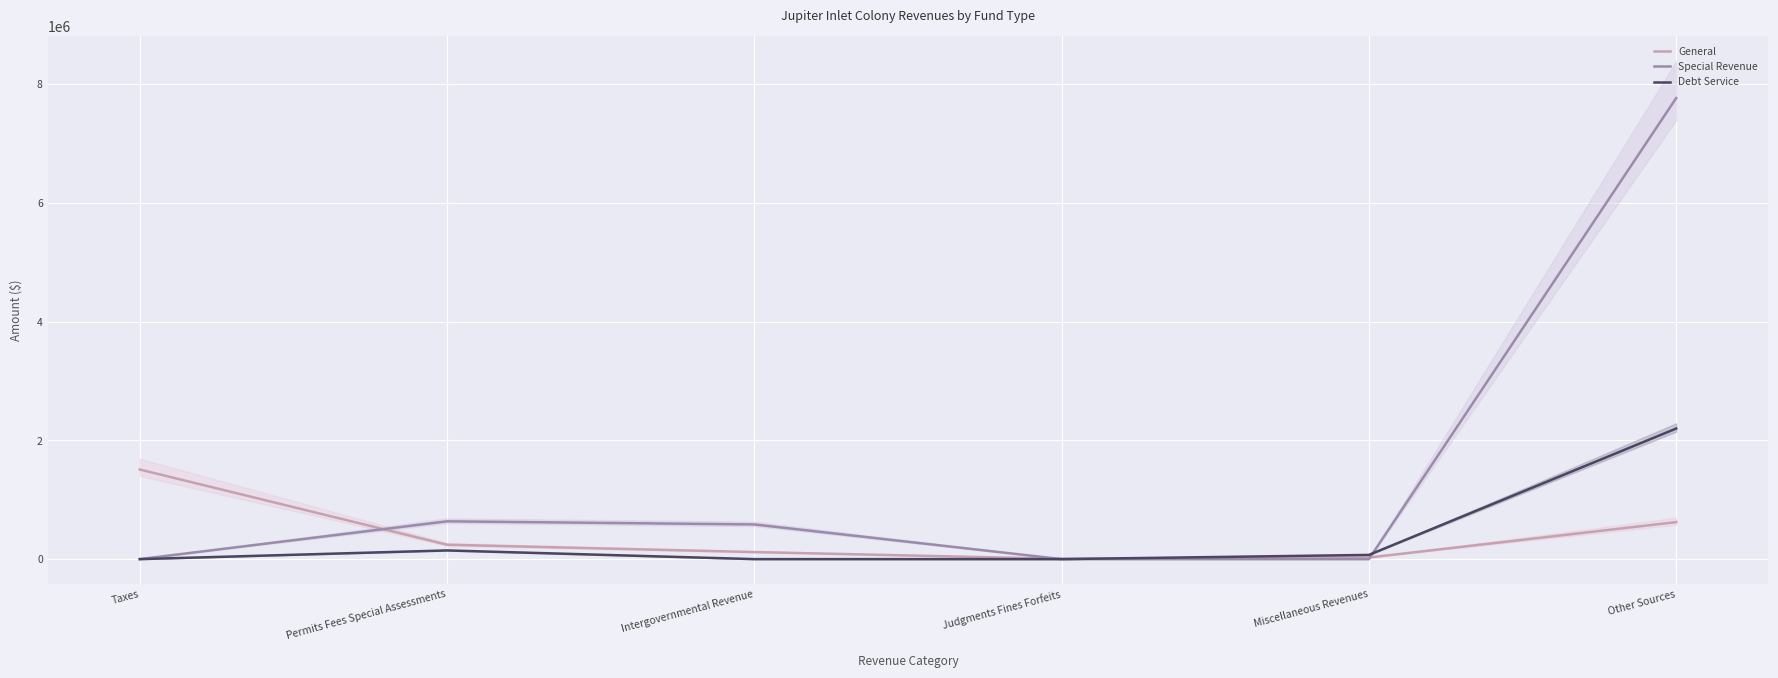

What is the sum of all Debt Service values?

2416014